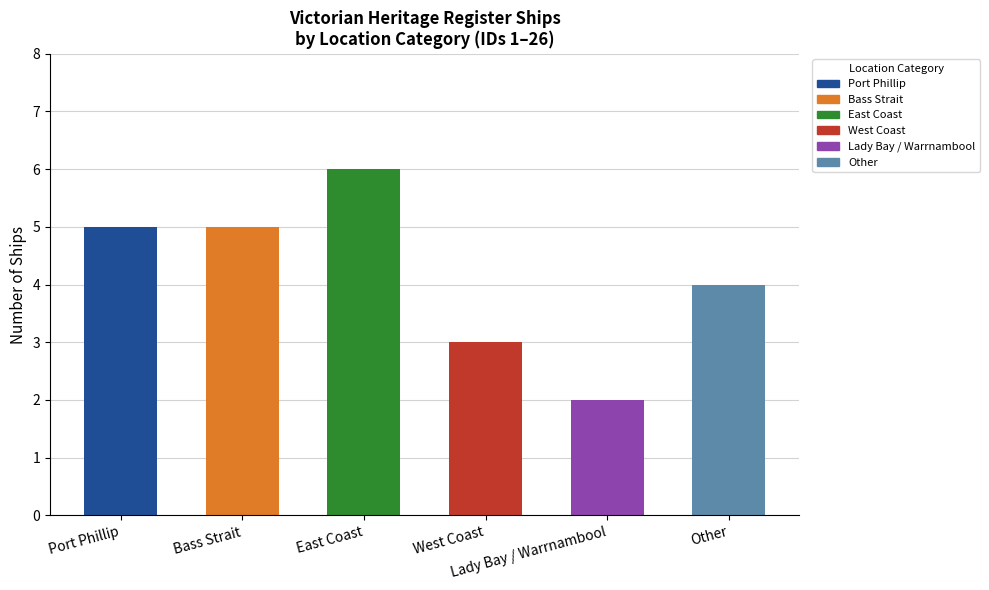

Which category has the highest value across all series?

East Coast